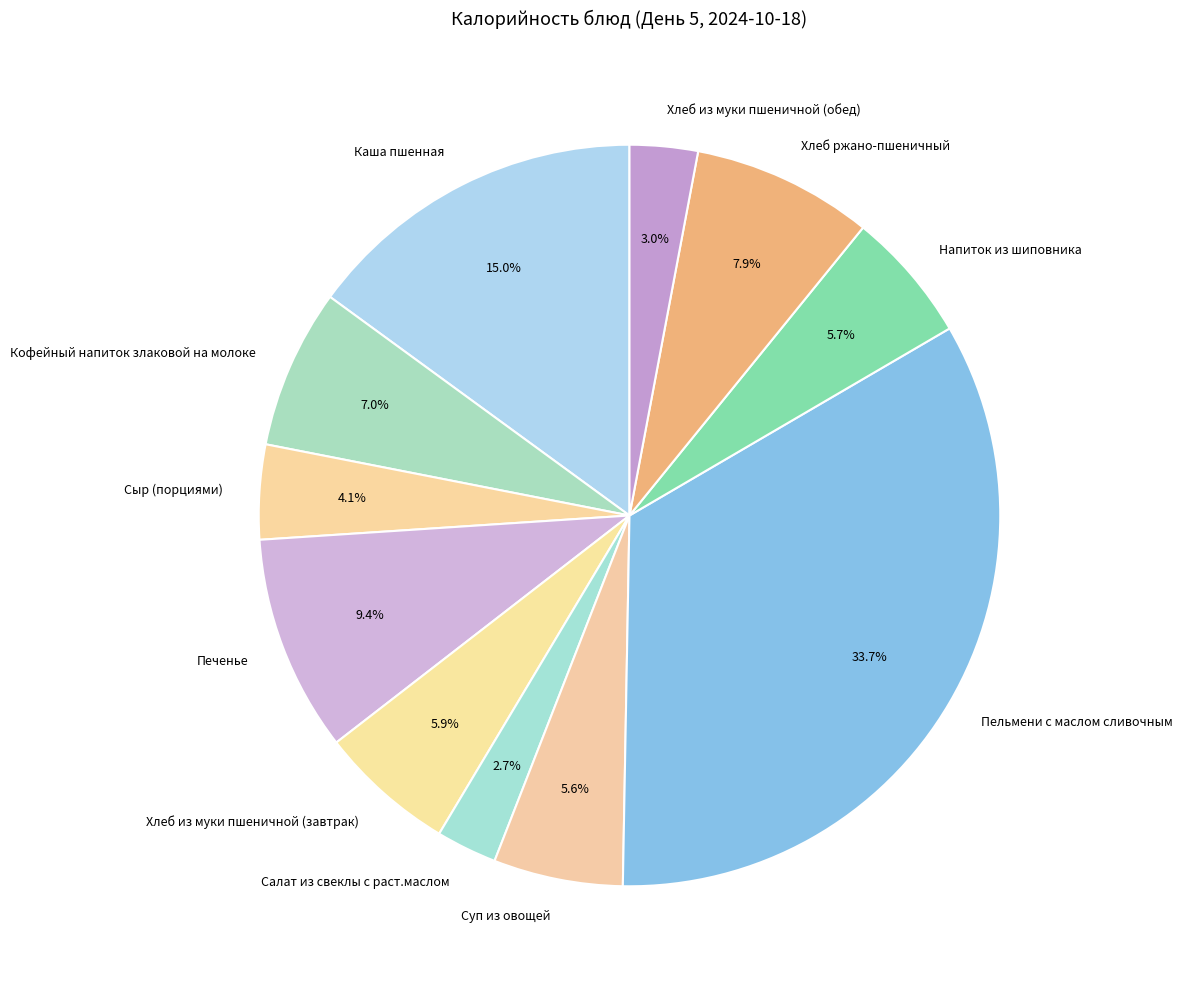

To the nearest percent, what percentage of the pie is Хлеб из муки пшеничной (завтрак)?

6%